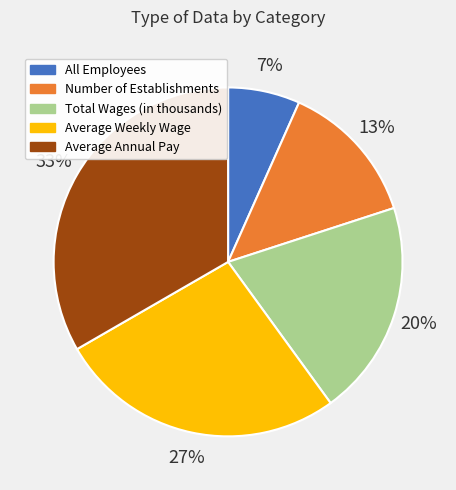

To the nearest percent, what is the average slice percentage?

20%